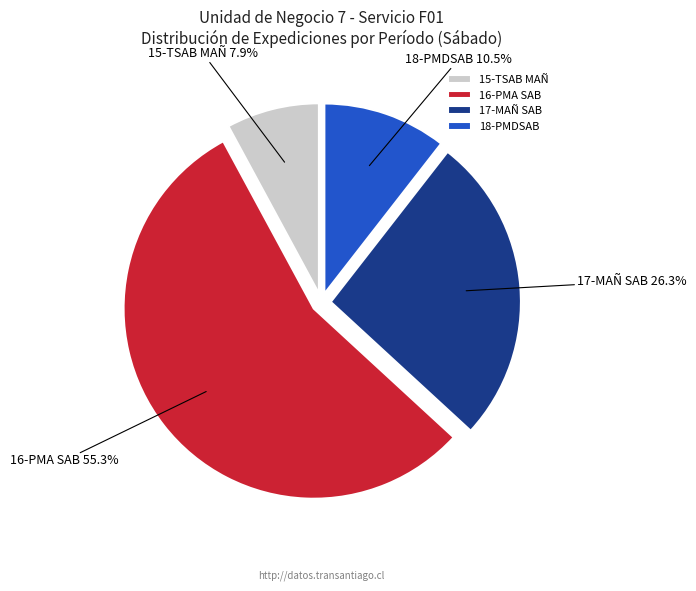

To the nearest percent, what is the average slice percentage?

25%